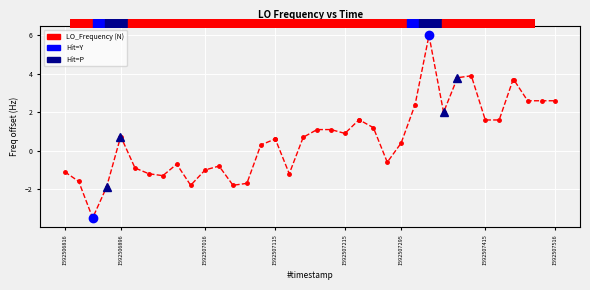

How many lines are shown in the chart?

1